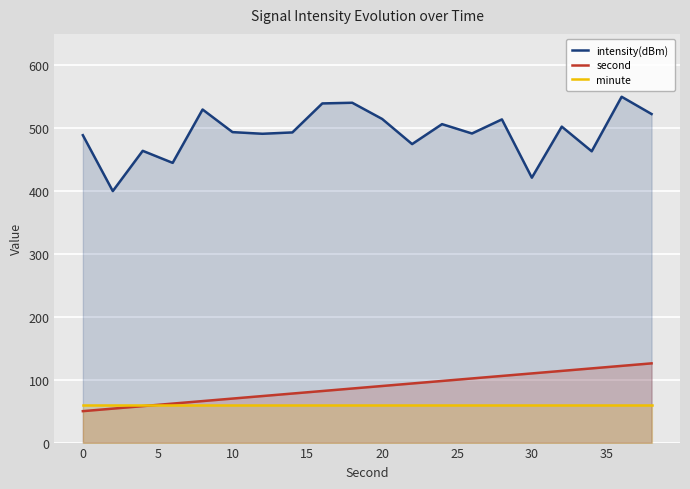

What is the lowest value of the second series?

50.0